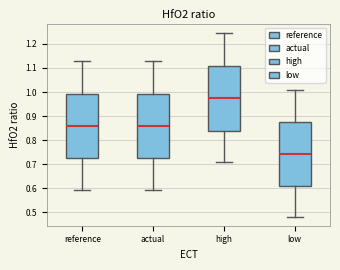

Reading left to right, transcribe this box plot: for each box, give where its median line is, the range the box spans, and where its two whiskers end, as read against the y-axis. The values are not printed on the chart, so give them approximately, as read against the axis.

reference: median 0.86, box 0.72 to 0.99, whiskers 0.59 to 1.13
actual: median 0.86, box 0.72 to 0.99, whiskers 0.59 to 1.13
high: median 0.97, box 0.84 to 1.11, whiskers 0.71 to 1.25
low: median 0.74, box 0.61 to 0.87, whiskers 0.48 to 1.01